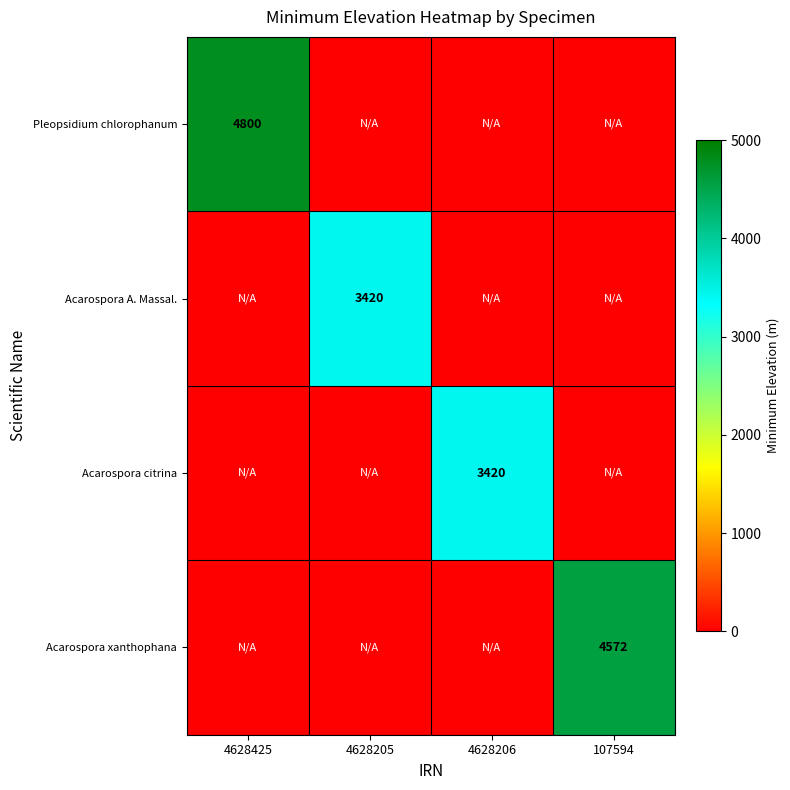

The Acarospora A. Massal. series shows 3420 at 4628205. True or false?

True